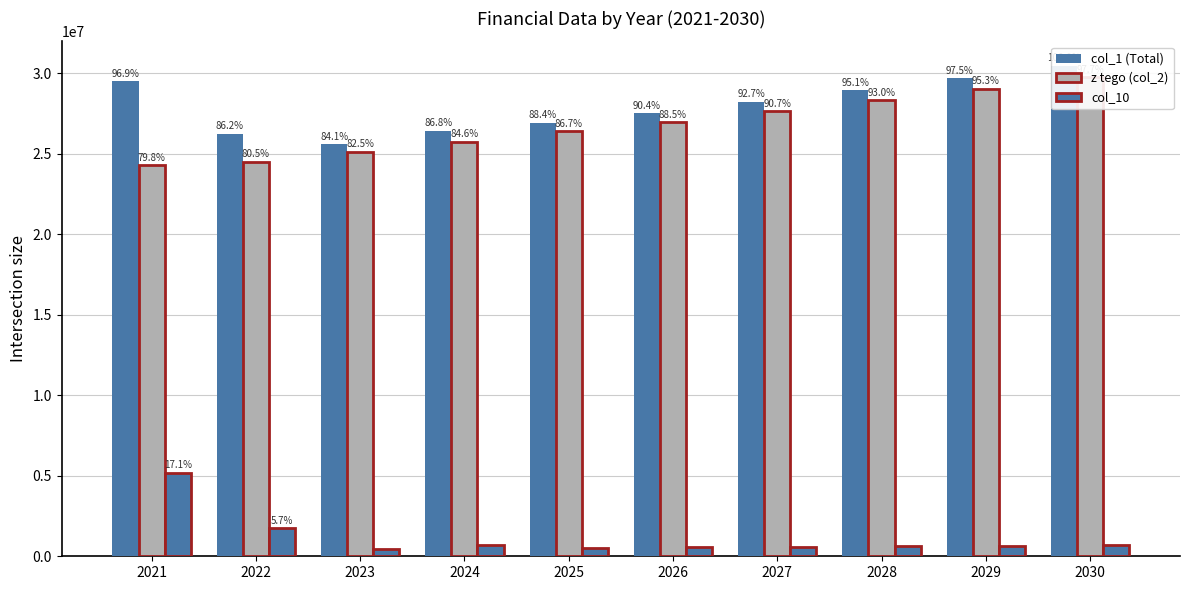

What is the difference between the second highest and second lowest values in the col_1 (Total) series?

3438216.0